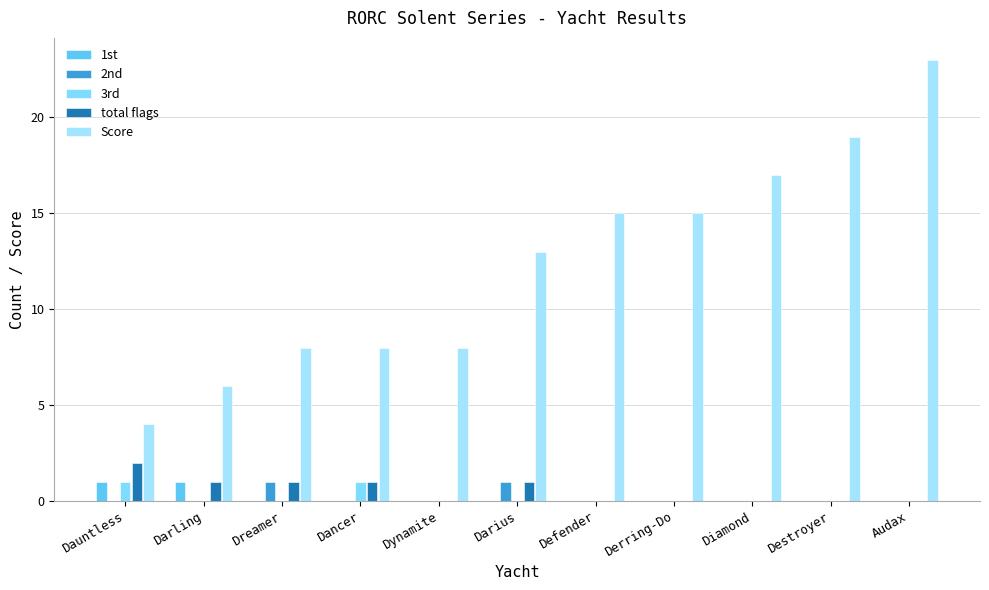

At which category does the chart reach its peak across all series?

Audax